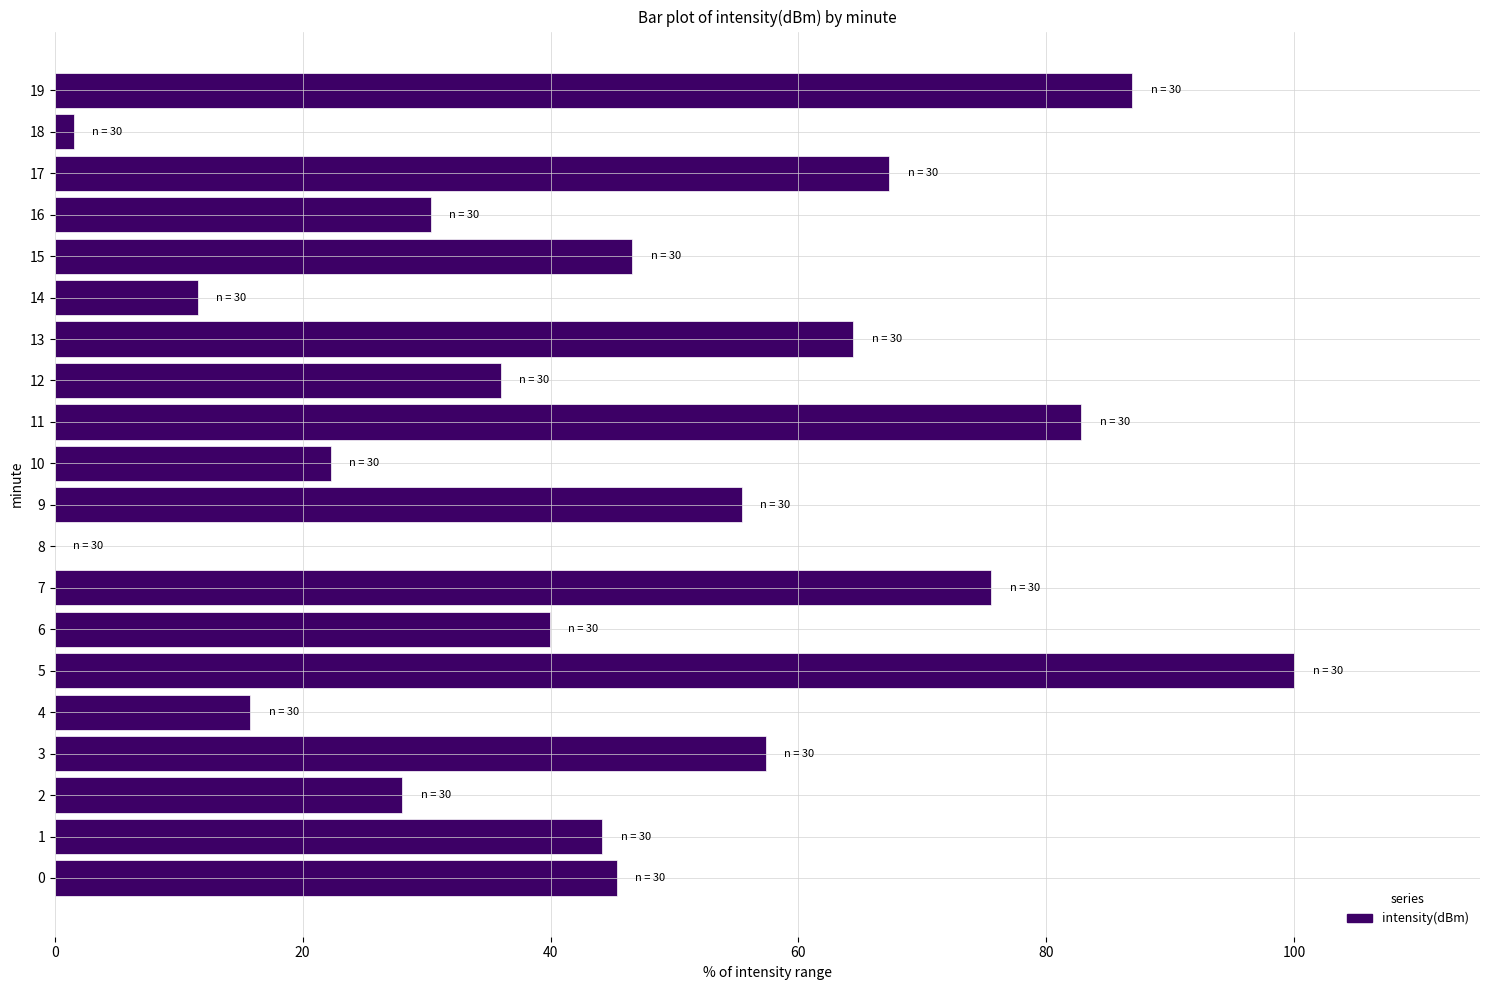

What is the sum of all values?

911.4